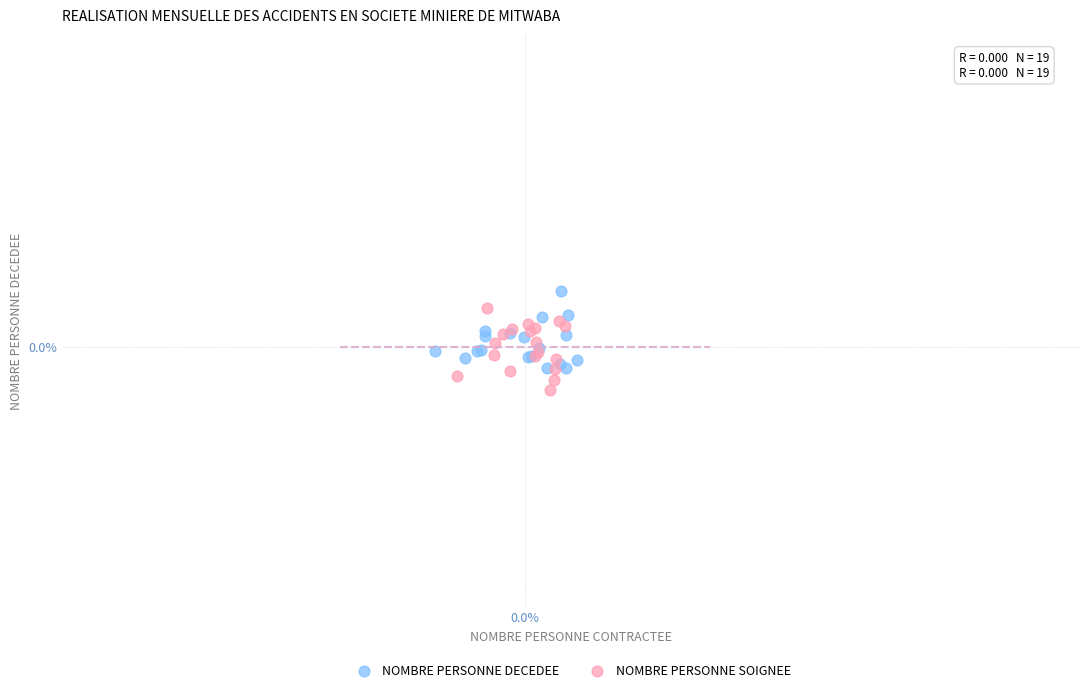

What are all the series names shown in the legend?

NOMBRE PERSONNE DECEDEE, NOMBRE PERSONNE SOIGNEE